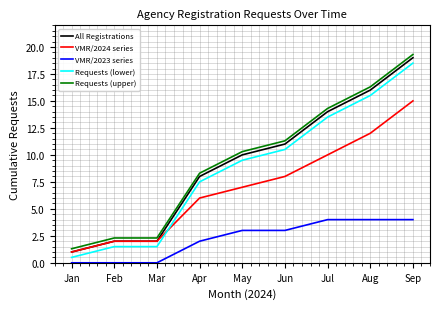

What is the spread (max minus min) of values at Sep?

15.3